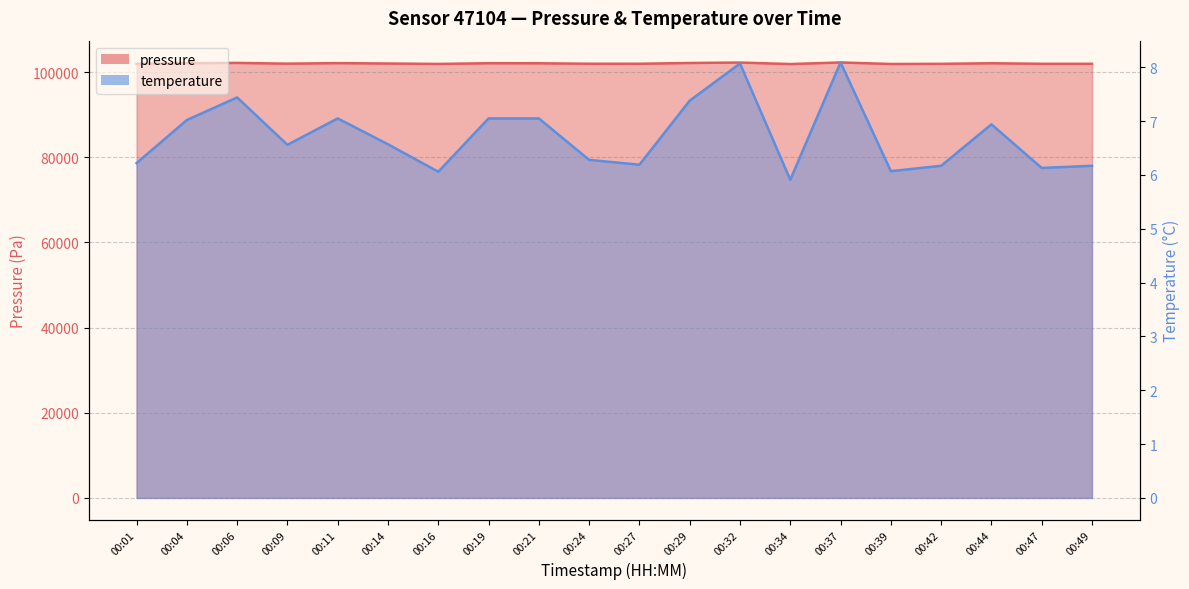

Reading right to left, what are all the values shown in this chart?

pressure: 101955.3	101956.2	102089.3	101947.5	101912.9	102274.3	101896.6	102252.6	102148.9	101970.0	101970.0	102082.3	102092.7	101922.5	102026.2	102115.2	101993.3	102166.2	102104.9	101941.5
temperature: 6.2	6.1	6.9	6.2	6.1	8.1	5.9	8.1	7.4	6.2	6.3	7.0	7.0	6.1	6.6	7.0	6.6	7.4	7.0	6.2